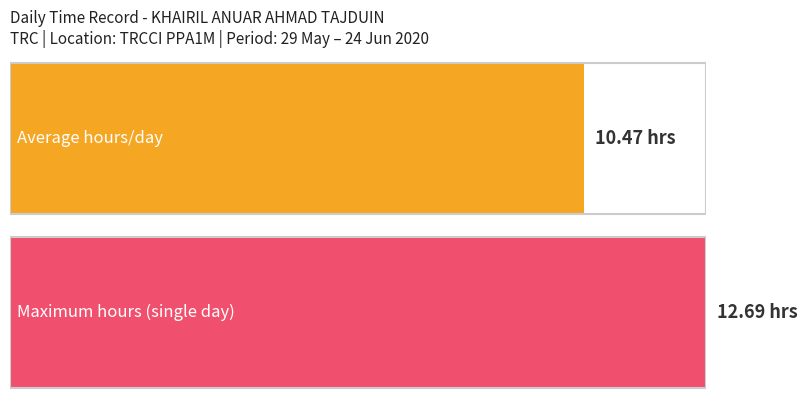

Are the bars grouped side by side (vs. stacked)?

No